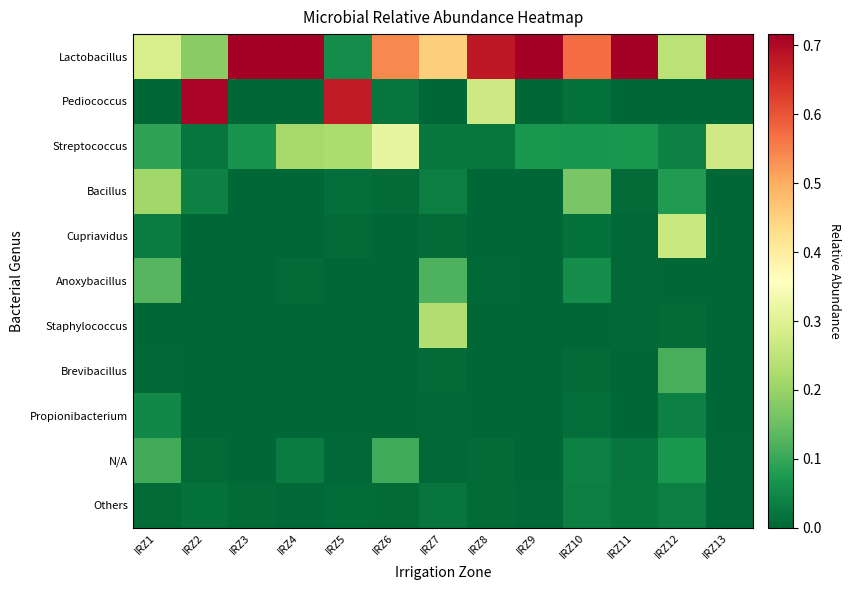

Rank the series by their maximum value, from highest to lowest.

Lactobacillus, Pediococcus, Streptococcus, Cupriavidus, Staphylococcus, Bacillus, Anoxybacillus, Brevibacillus, N/A, Propionibacterium, Others